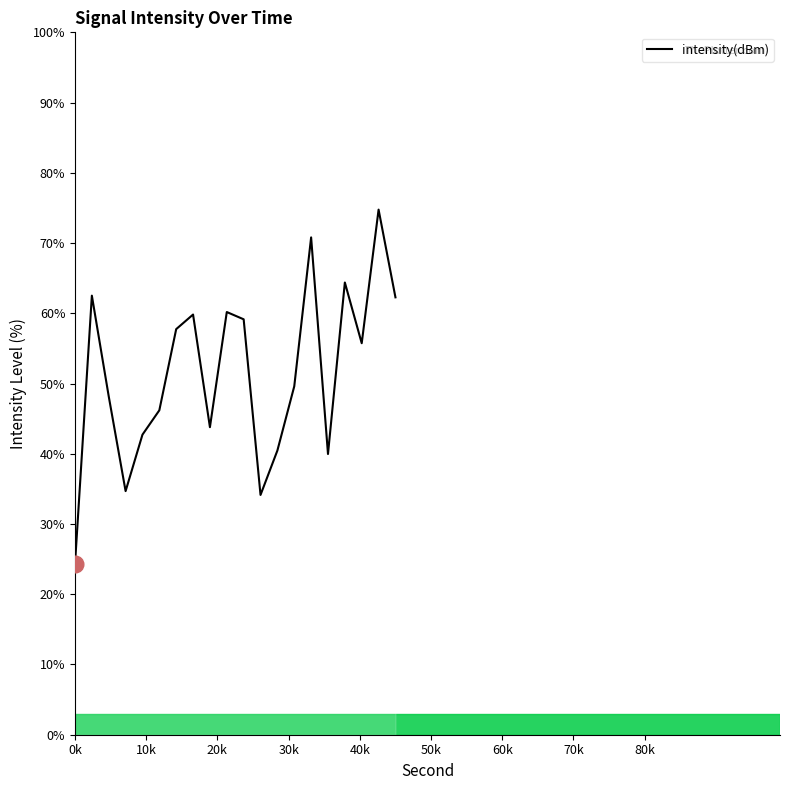

What is the greatest value displayed?

74.8